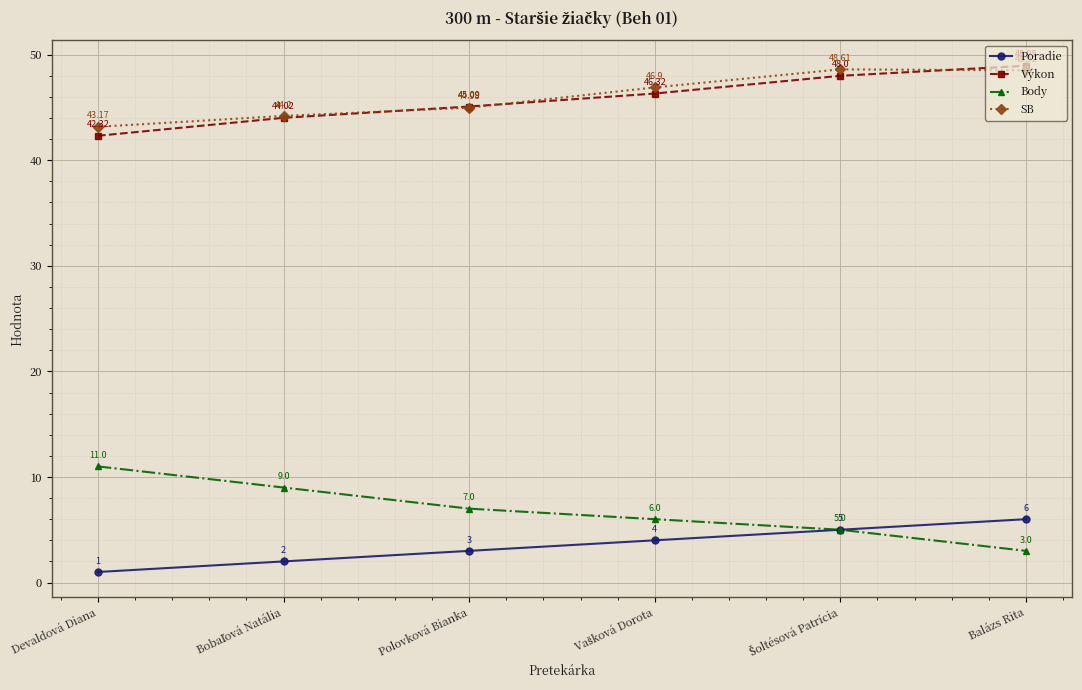

Which series has the largest total across all categories?

SB